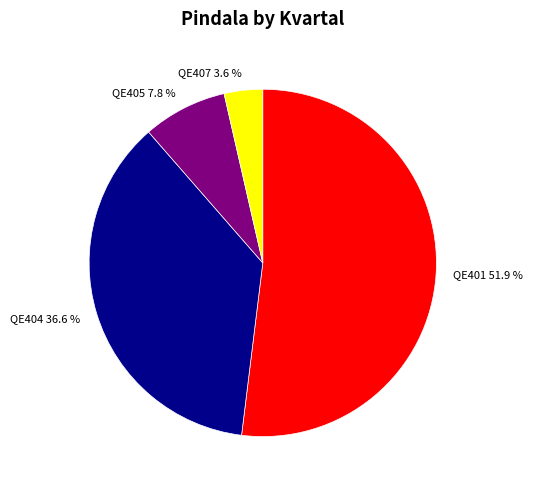

To the nearest percent, what is the combined percentage of QE405 and QE404?

44%